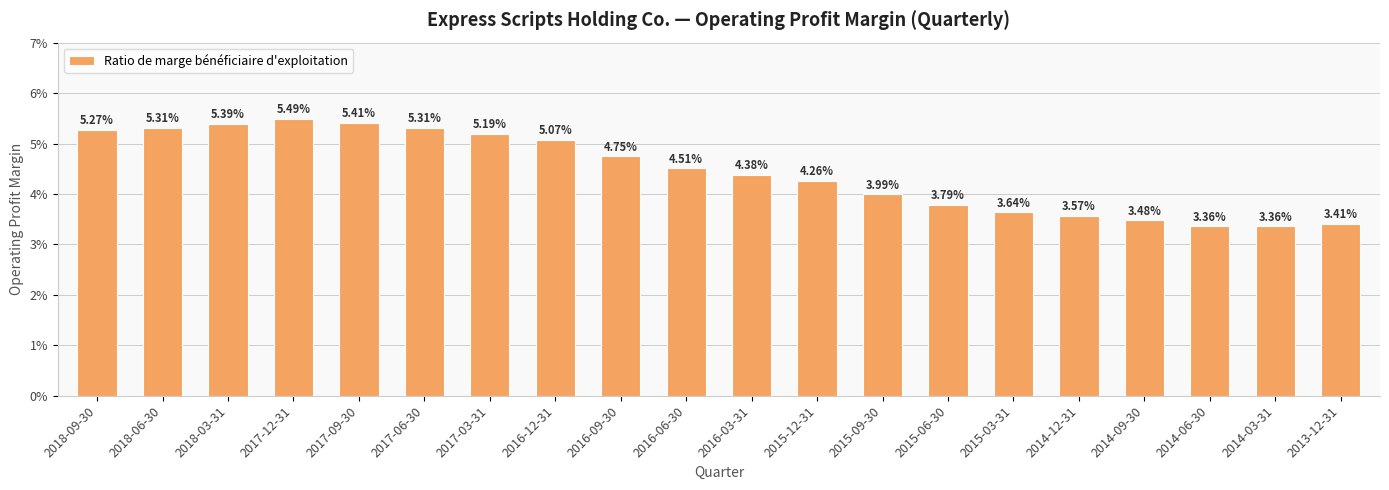

Which has a higher value, 2014-12-31 or 2014-06-30?

2014-12-31